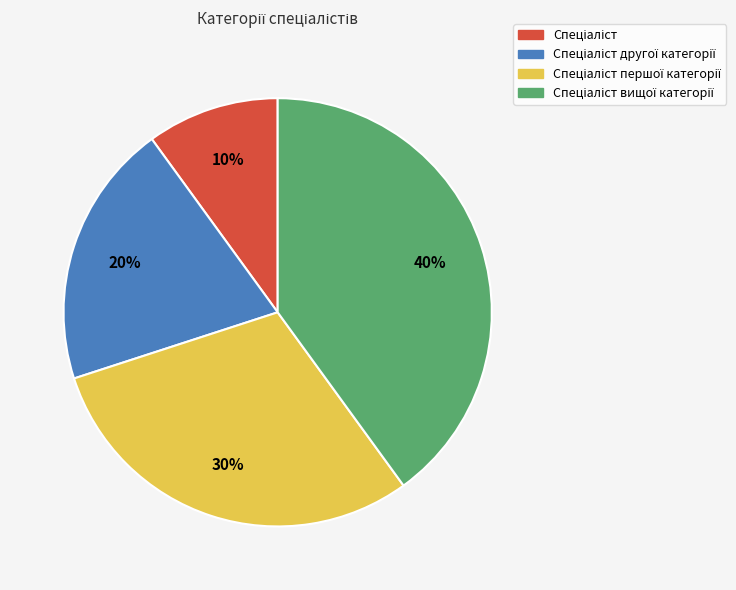

To the nearest percent, what is the difference between the largest and smallest slice percentages?

30%